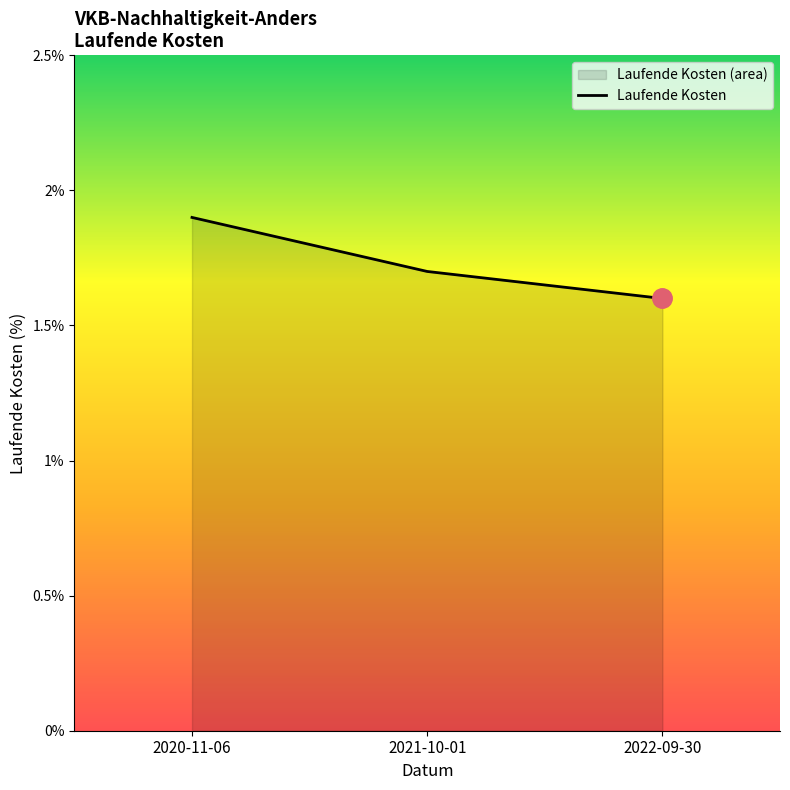

What is the minimum value shown in the chart?

1.6